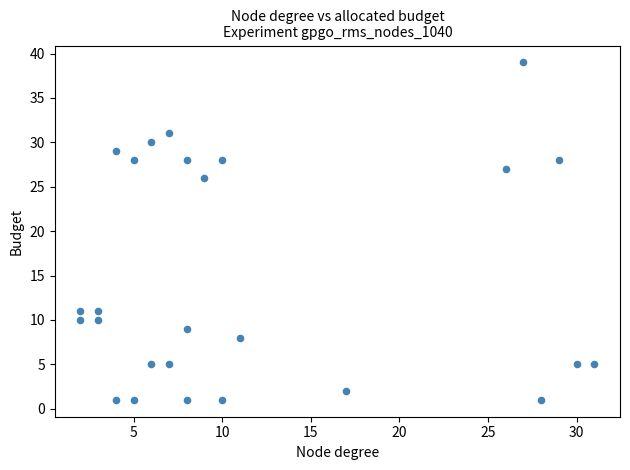

What is the range of X values (max minus min)?

29